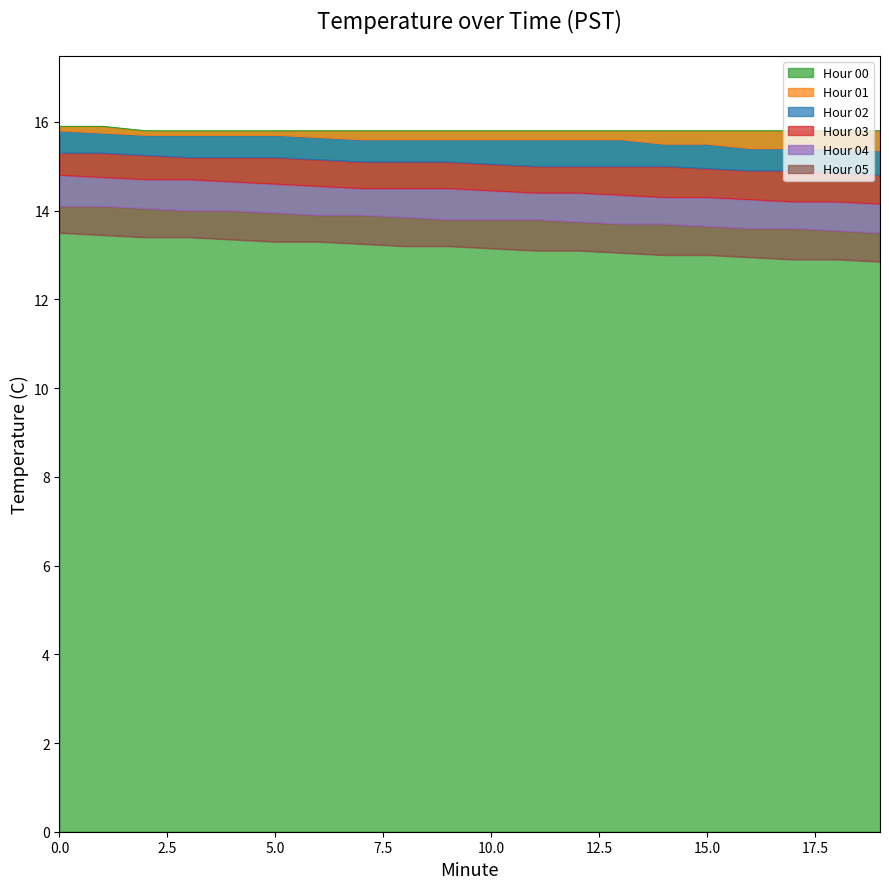

How many values in the 02 series are below 15?

5